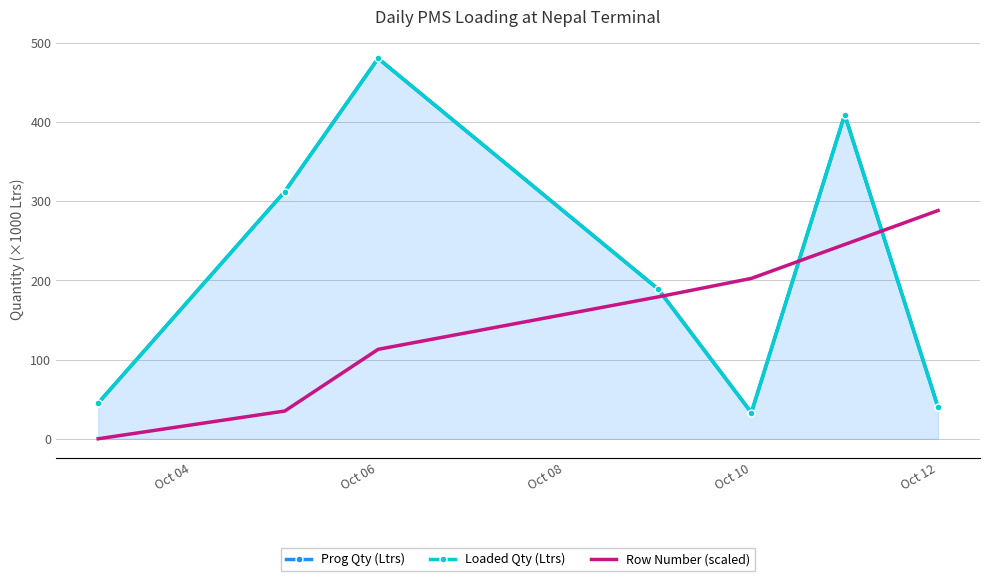

True or false: Row Number (scaled) has a value of 91.5 at 5.

False